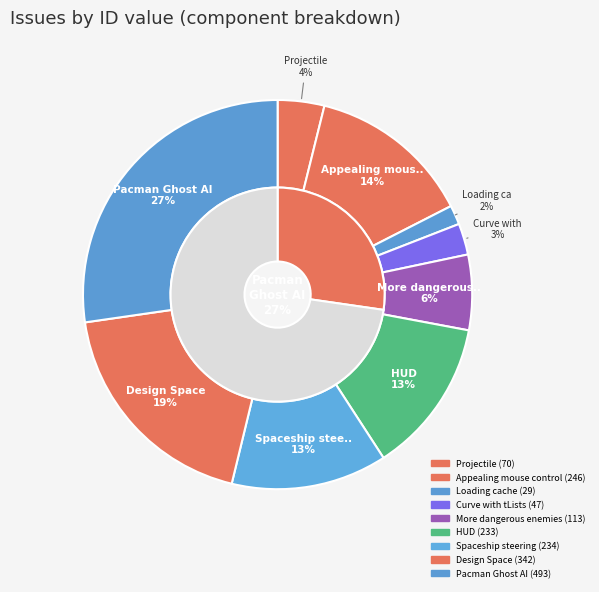

Is Spaceship steering the majority of the pie?

No